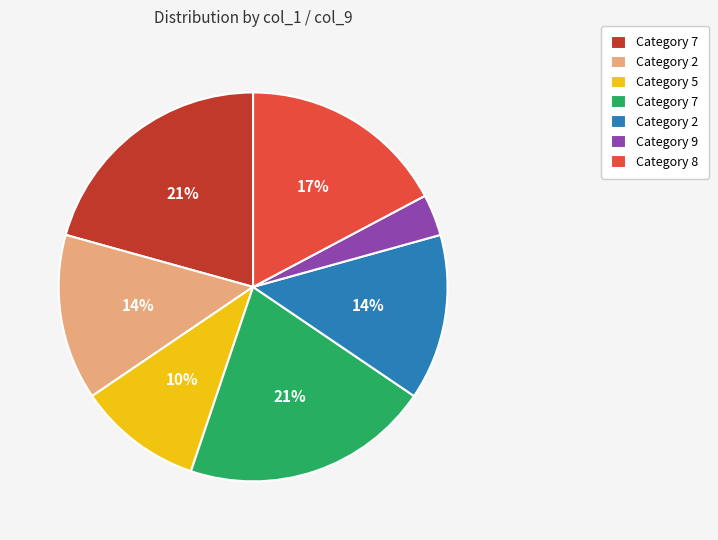

Is there a majority slice in this chart?

No